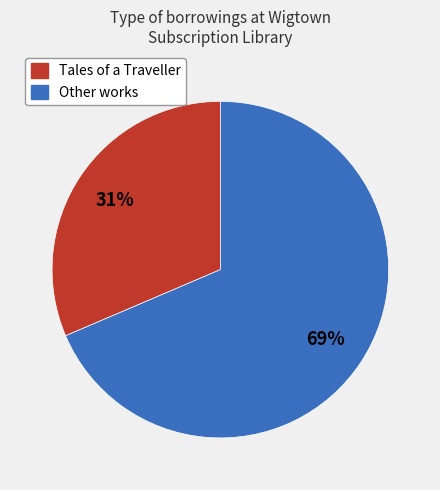

Does any single category account for the majority?

Yes